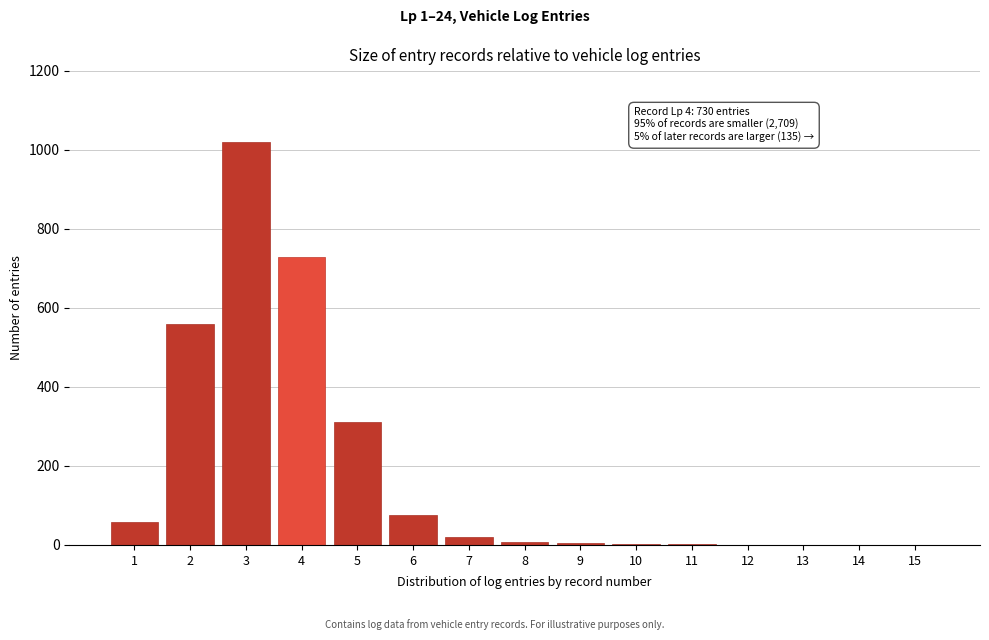

What is the sum of all values?

2793